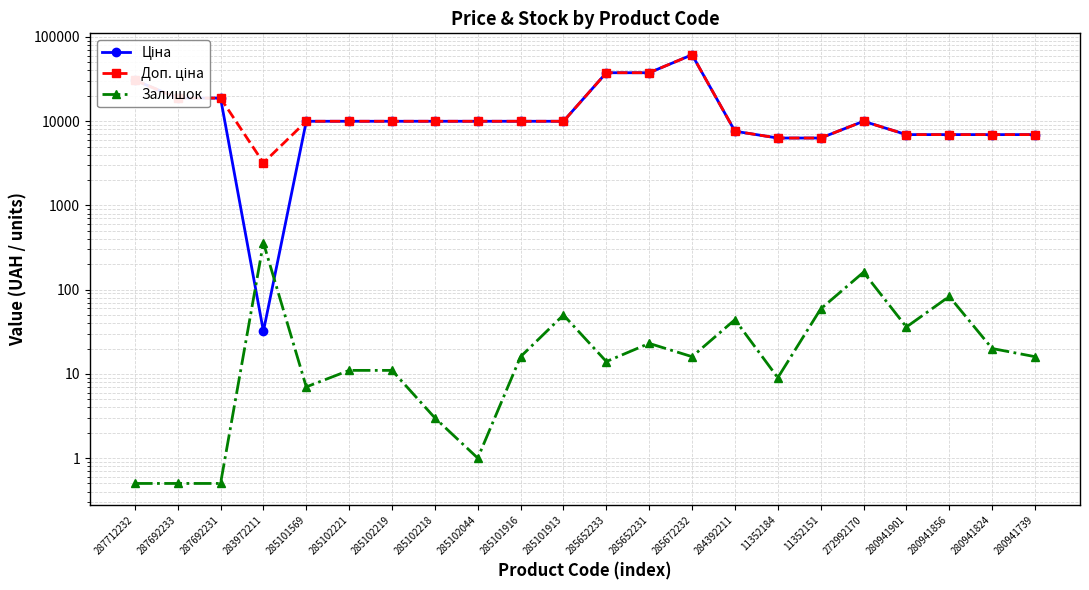

Is it true that Ціна equals 6925.7 at 280941739?

True